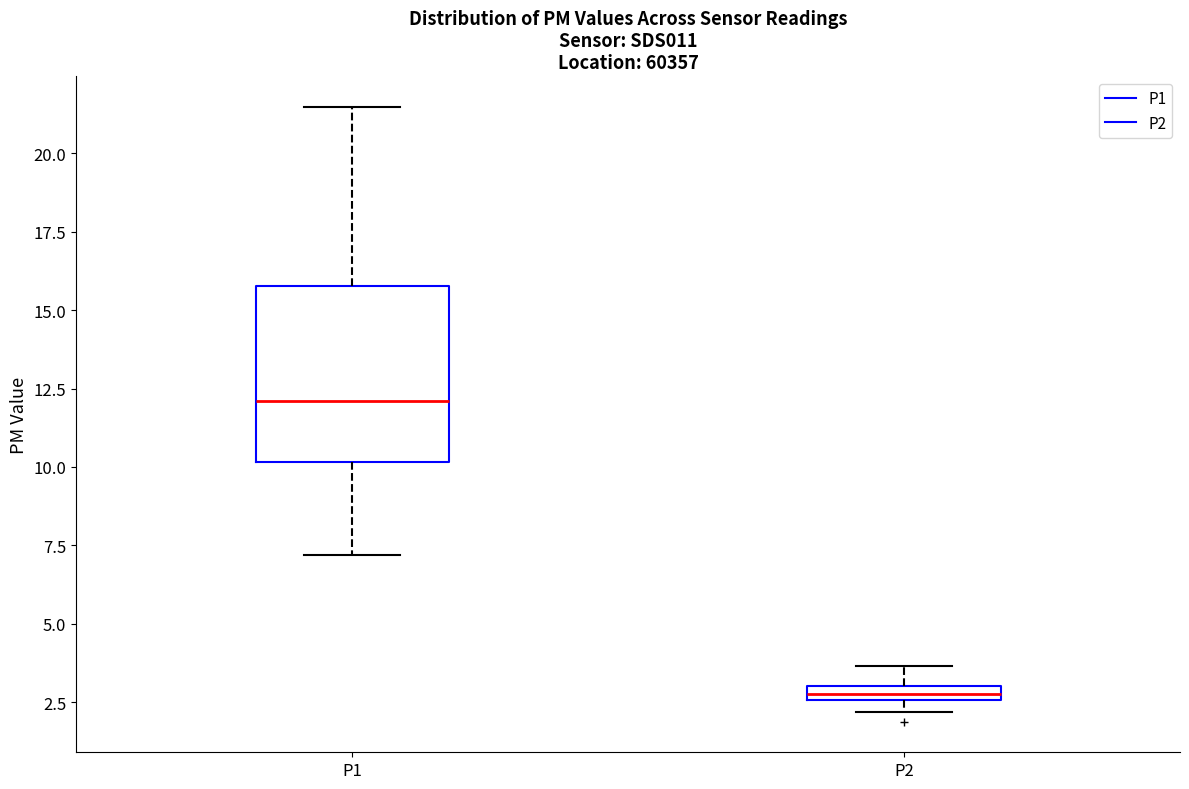

Where does the upper whisker of the box for P2 end on the y-axis? The values are not printed on the chart, so give them approximately, as read against the axis.

3.5